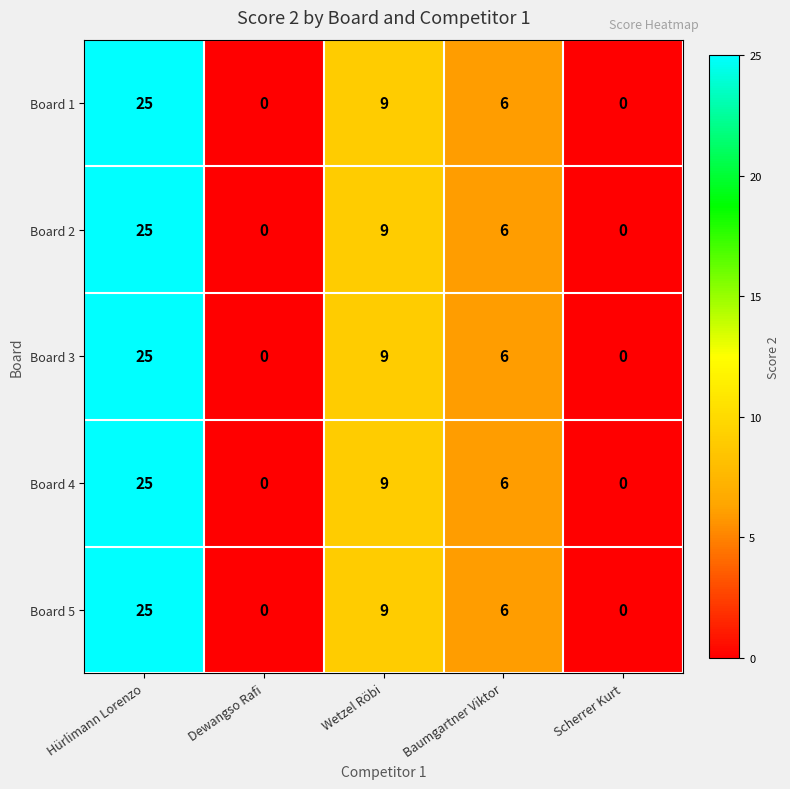

What is the difference between the maximum and minimum values in the Board 1 series?

25